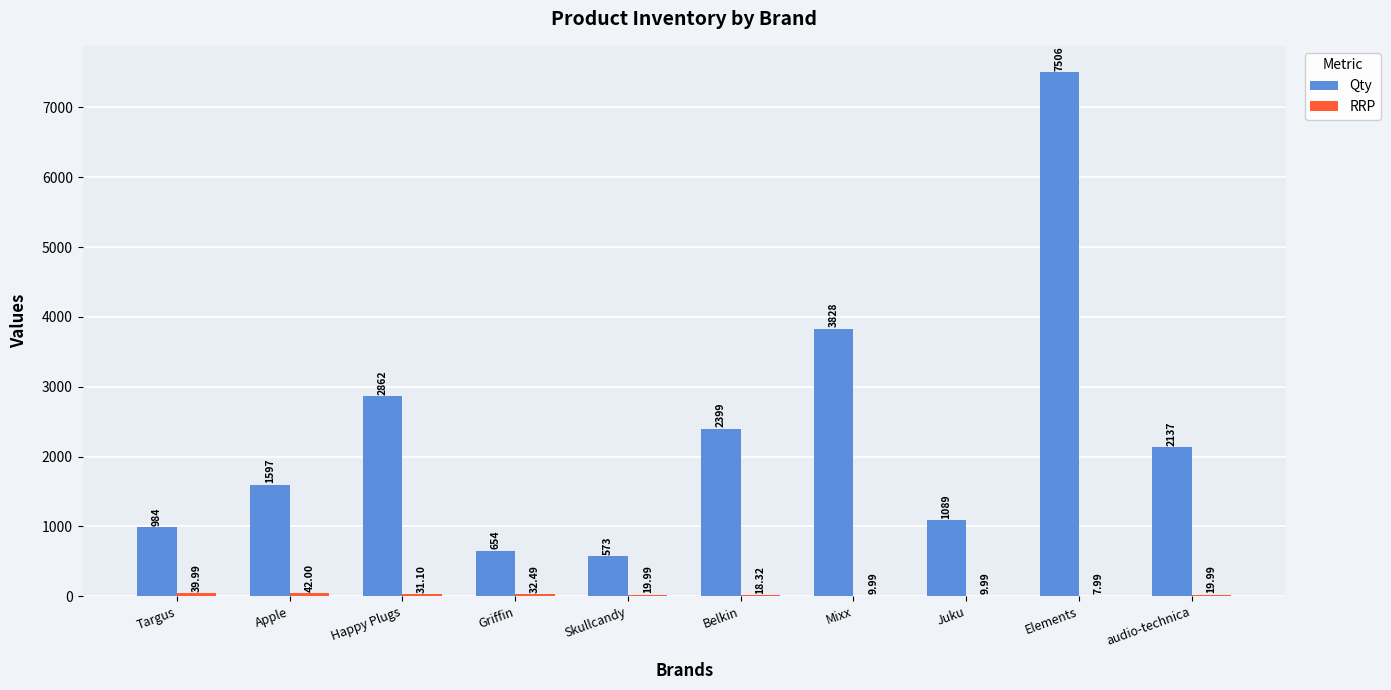

At which label does Qty first exceed 2137?

Happy Plugs